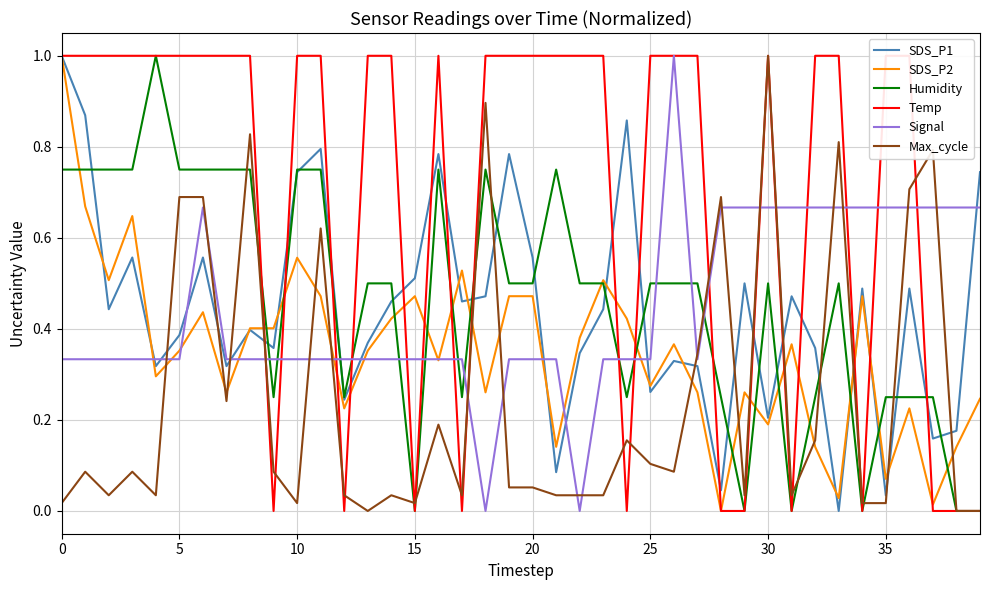

How many intersections are there between SDS_P1 and Temp?

17